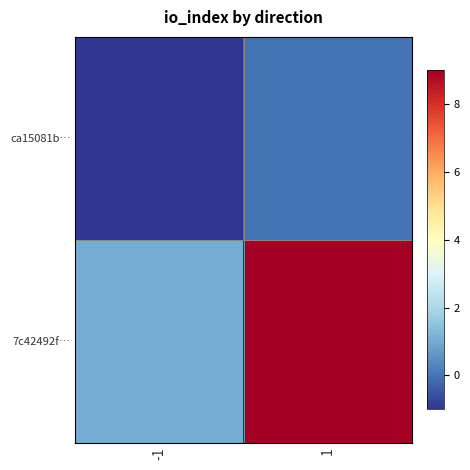

What is the greatest value displayed?

9